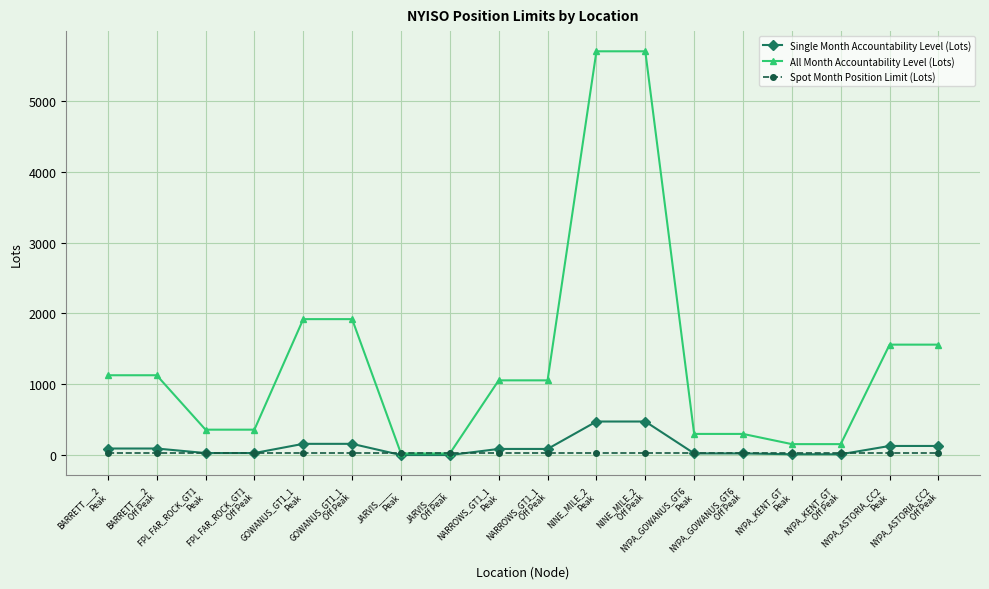

Which series has the largest total across all categories?

All Month Accountability Level (Lots)